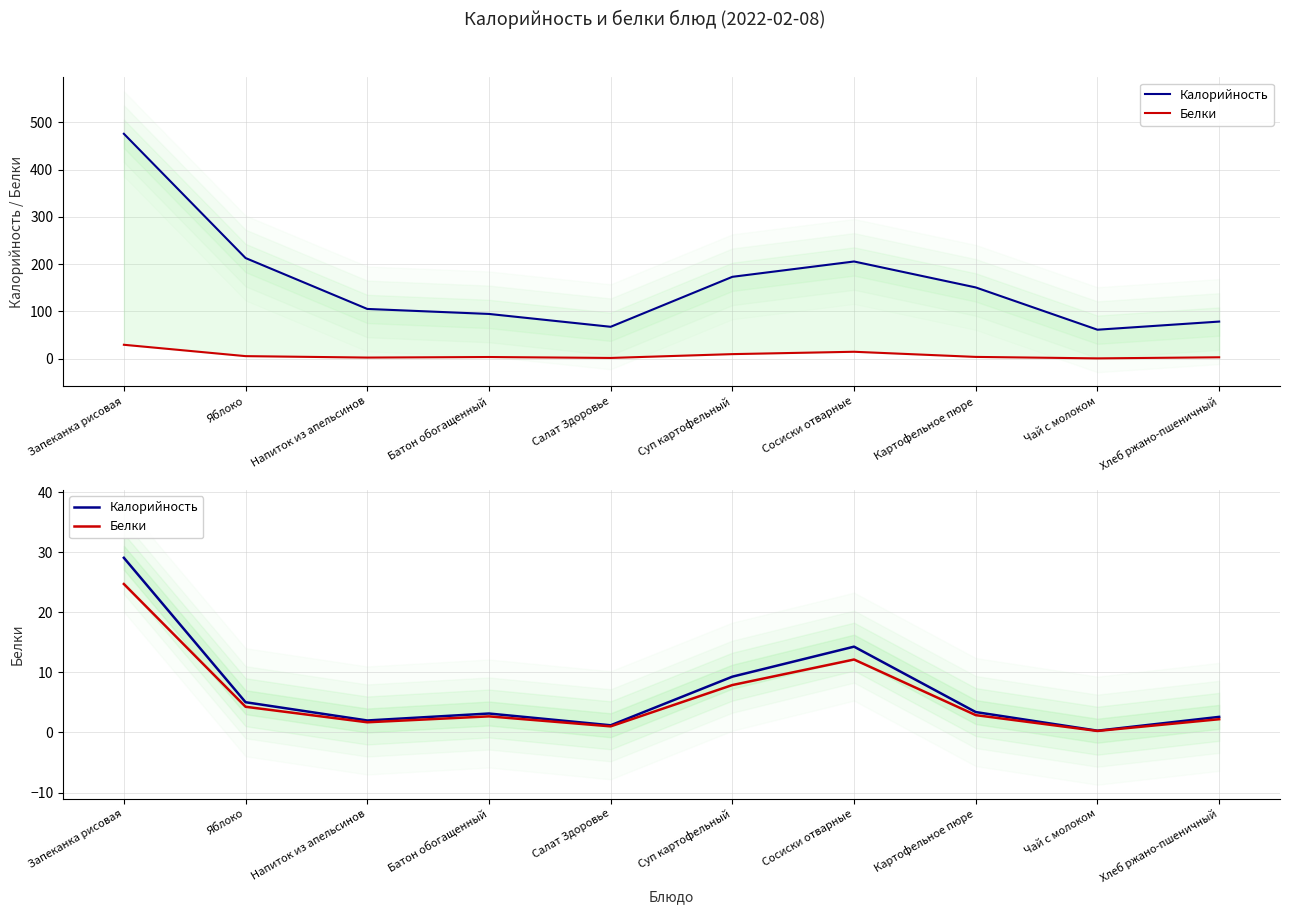

Where does the Белки series first go above 2?

Запеканка рисовая